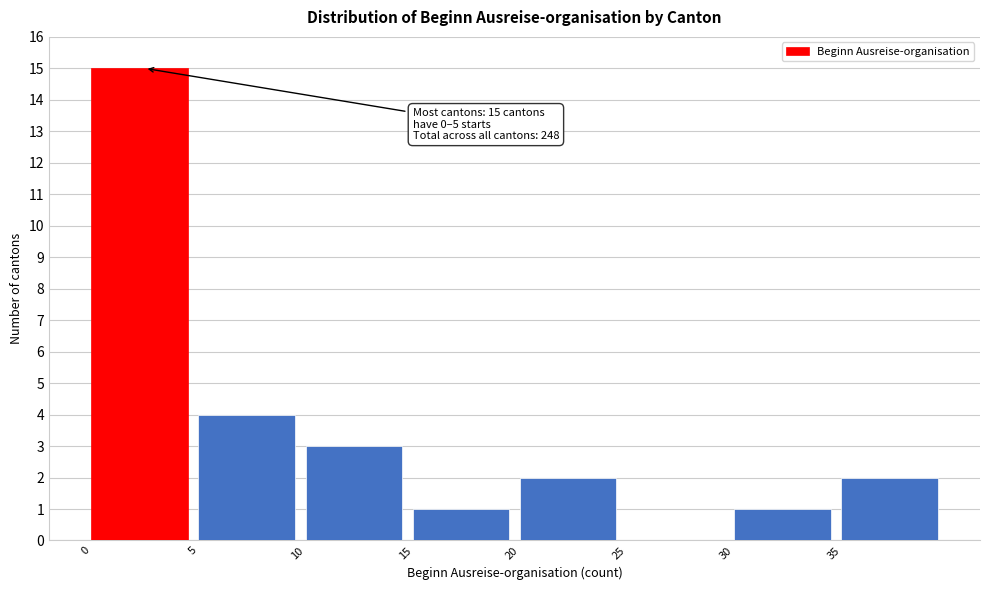

Which range on the x-axis has the tallest bar?

0 to 5